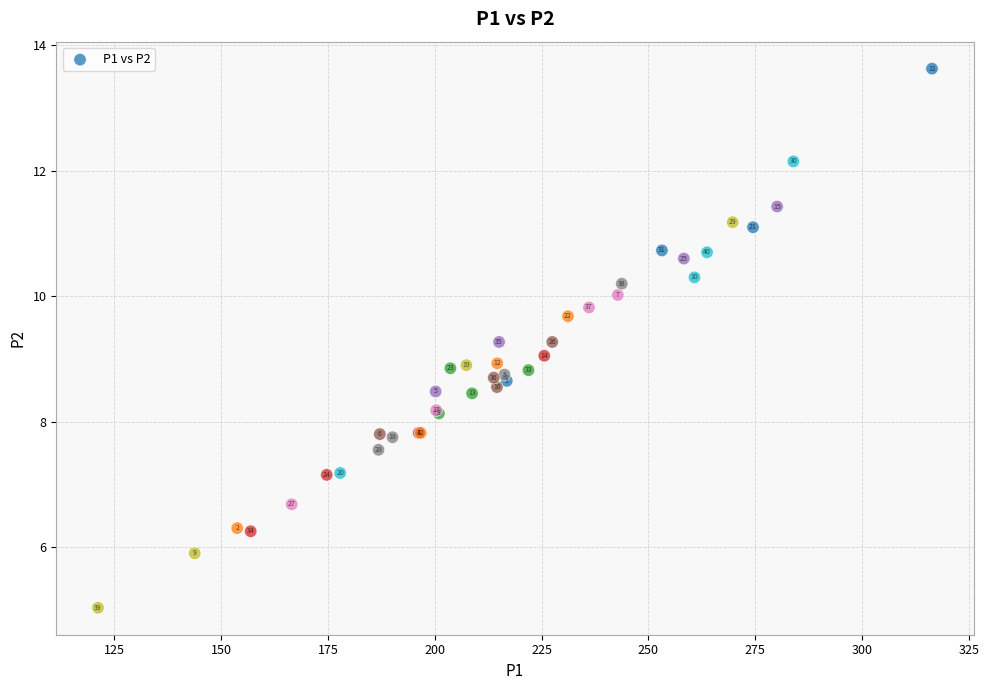

What Y value in the scatter plot is closest to 9?

9.1